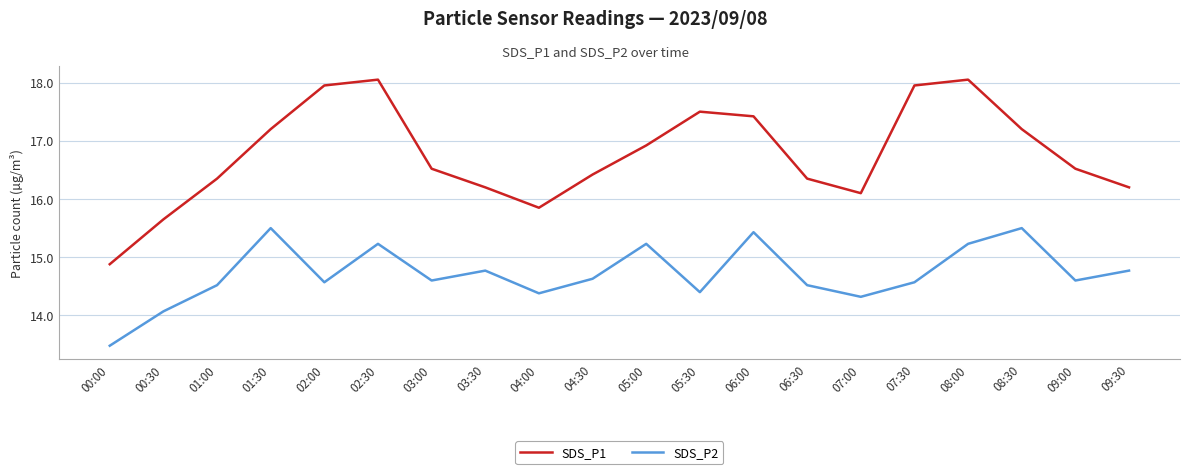

Does the chart display data point markers on the line(s)?

No